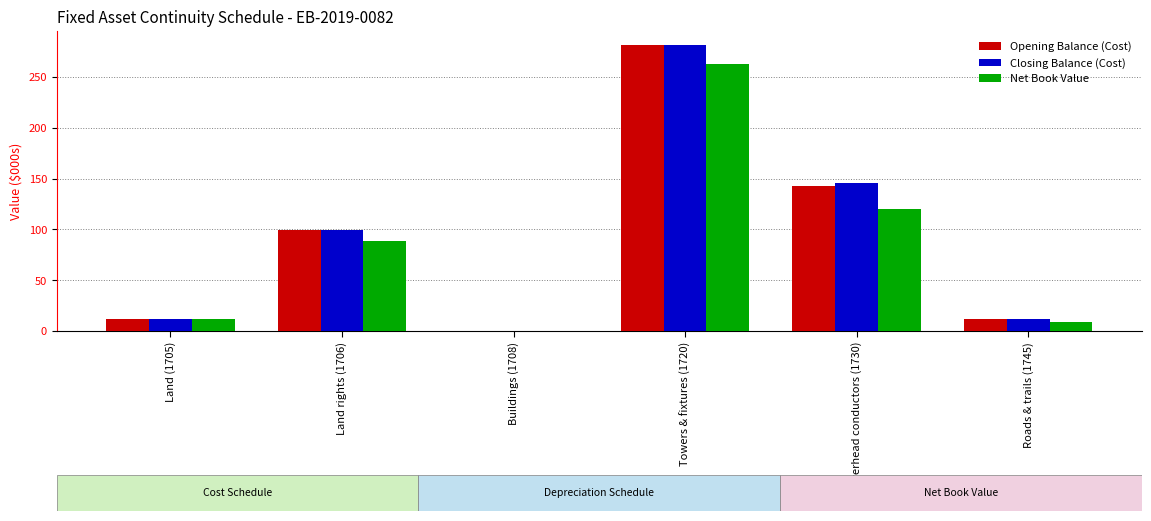

Is the value of Opening Balance (Cost) at Overhead conductors (1730) greater than the value of Net Book Value at Overhead conductors (1730)?

Yes